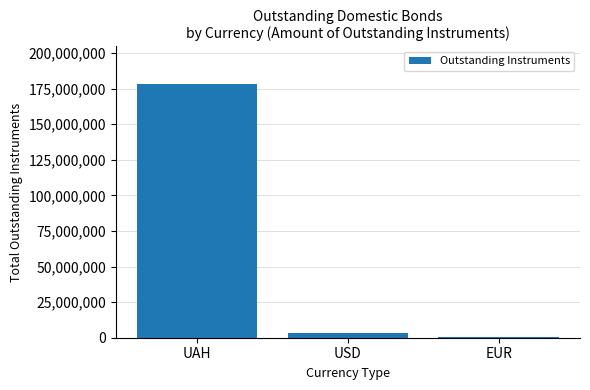

Reading right to left, transcribe all the data shown in this chart.

EUR=712203	USD=3604014	UAH=177875575